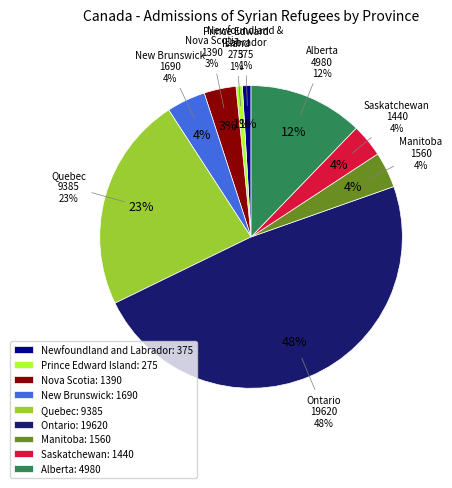

Does Manitoba represent more than half of the total?

No